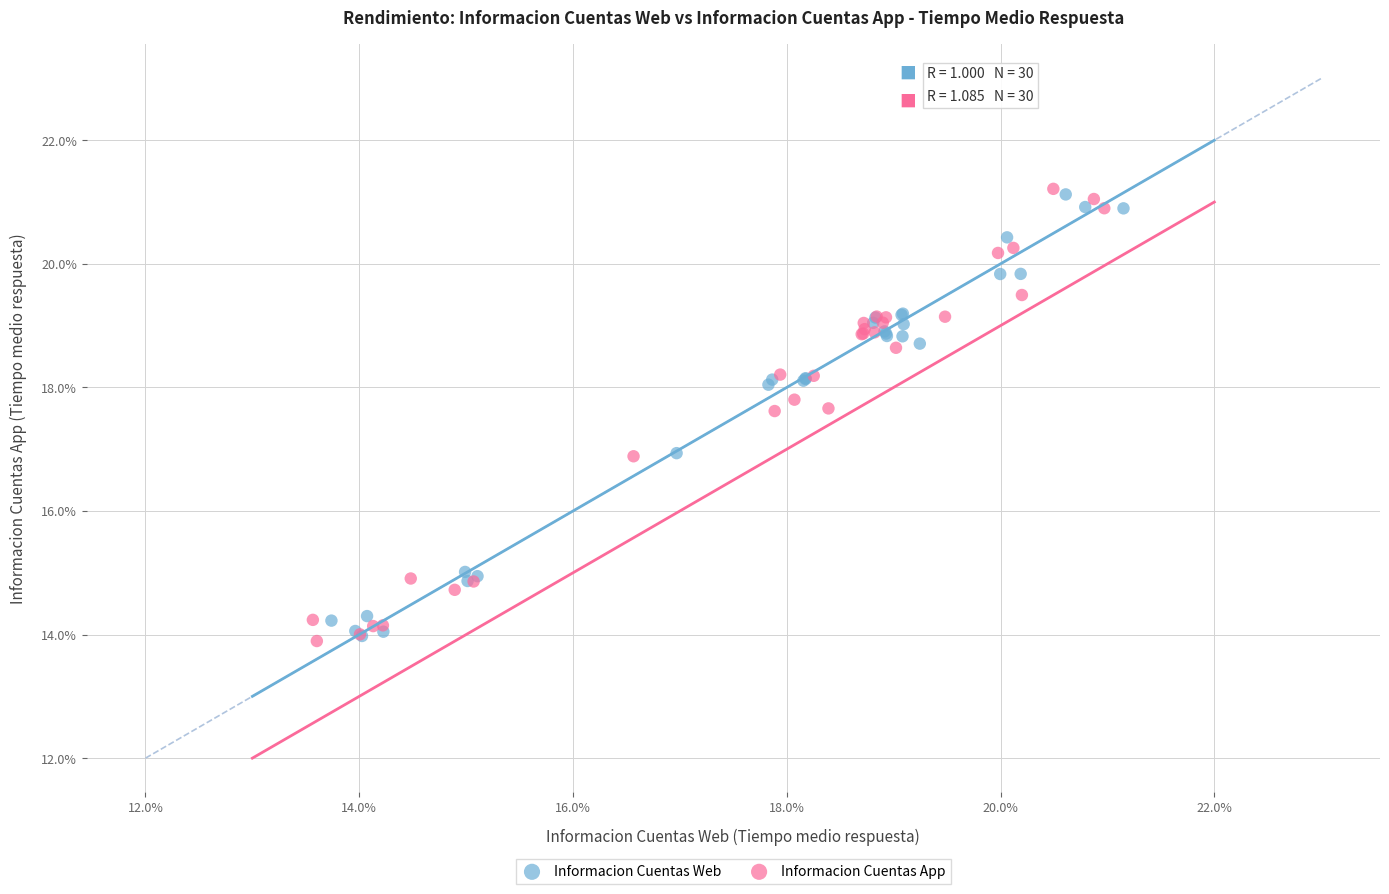

What are all the series names shown in the legend?

Informacion Cuentas Web, Informacion Cuentas App